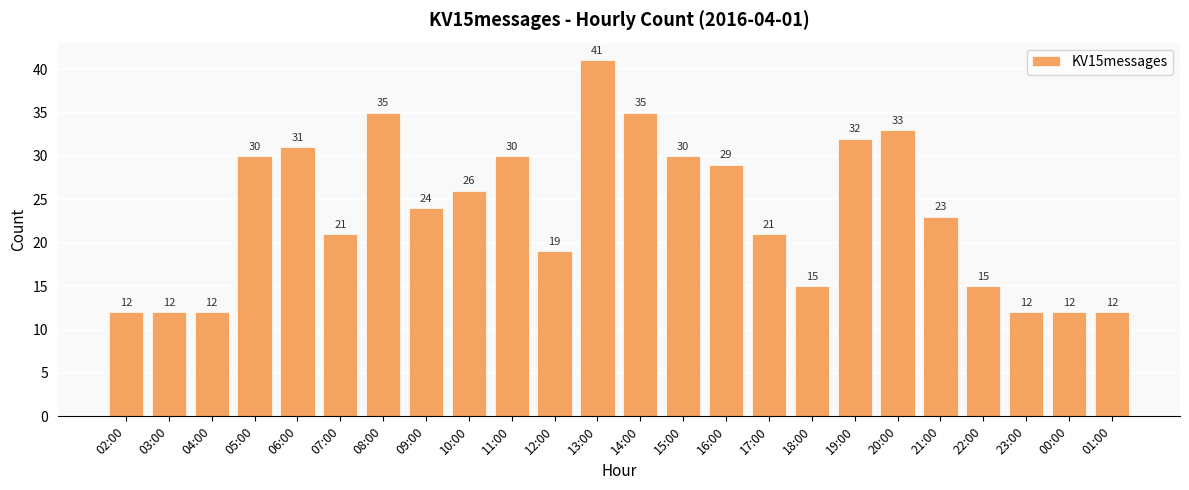

Reading right to left, extract all data points from this chart.

12	12	12	15	23	33	32	15	21	29	30	35	41	19	30	26	24	35	21	31	30	12	12	12